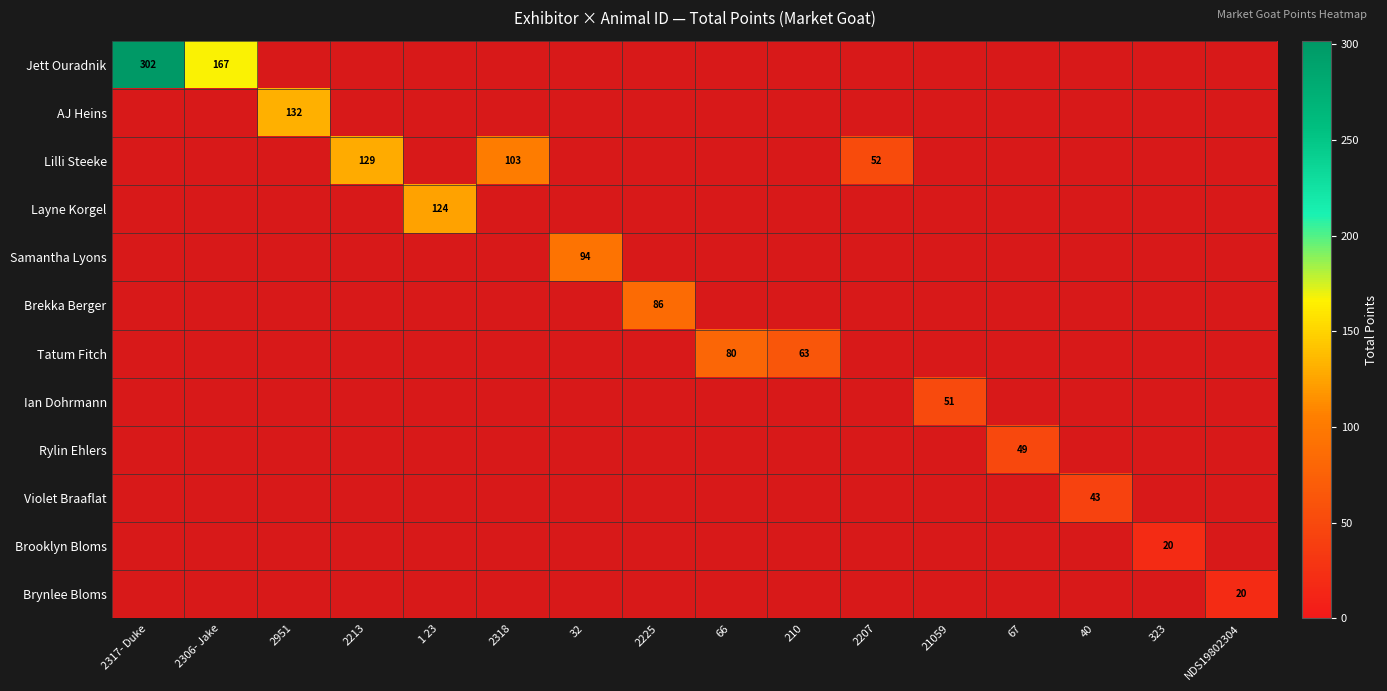

Which label corresponds to the largest value in the chart?

2317- Duke